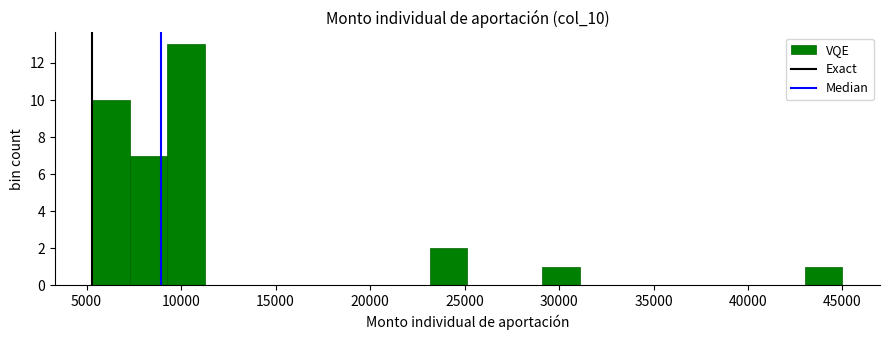

Read against the x-axis, roughly where is the centre of the tallest bar?

10500